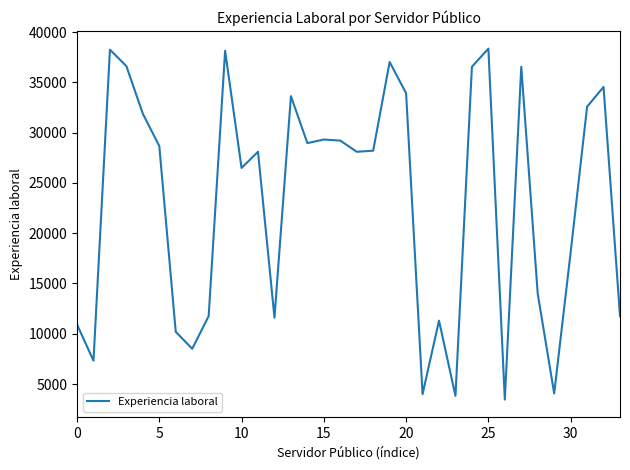

What is the minimum value shown in the chart?

3454